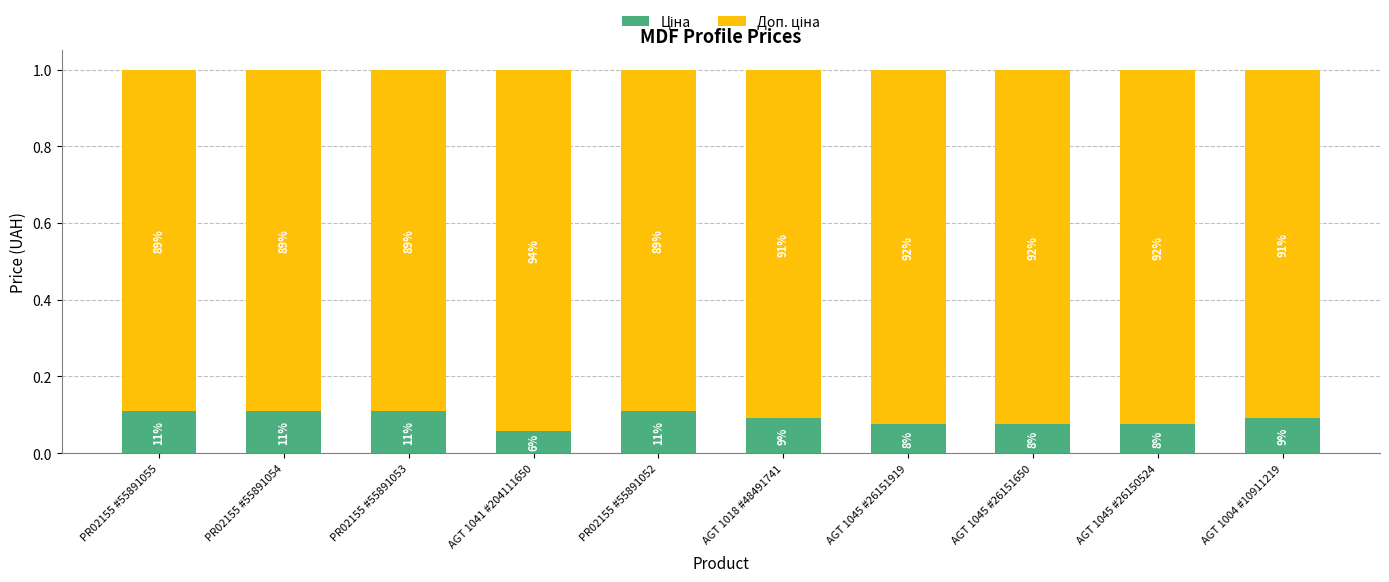

Are the bars horizontal?

No